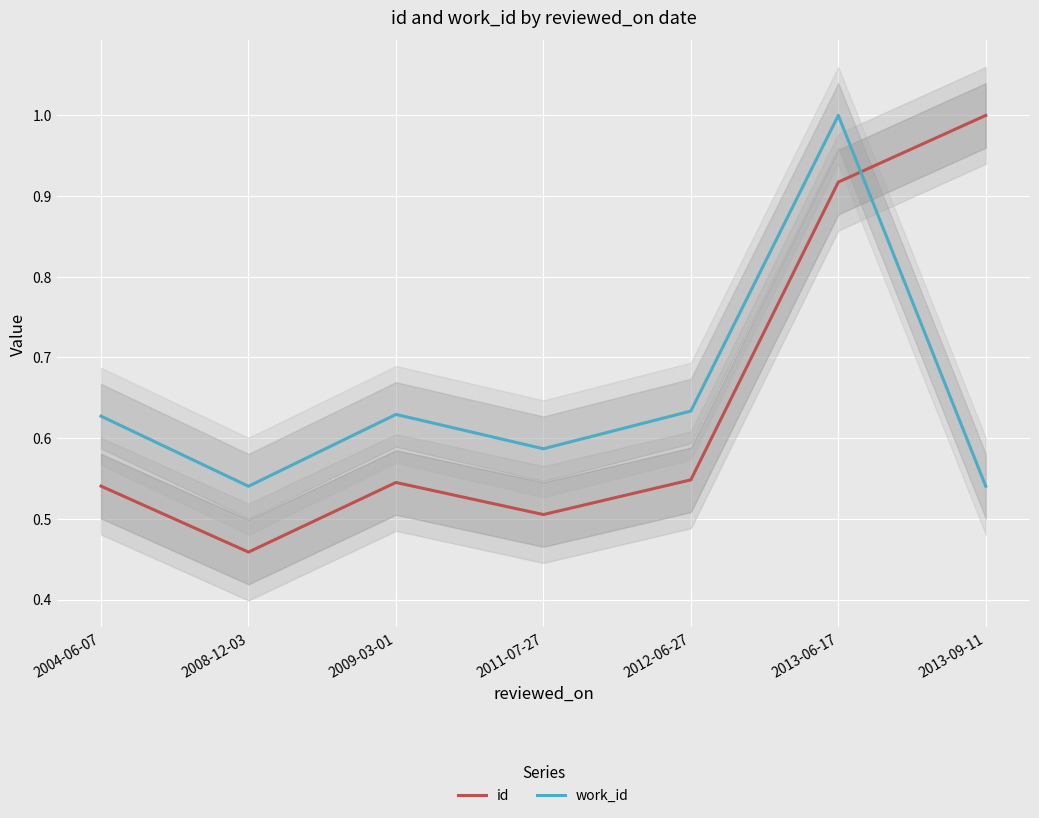

How many interior local peaks does the id series have?

1